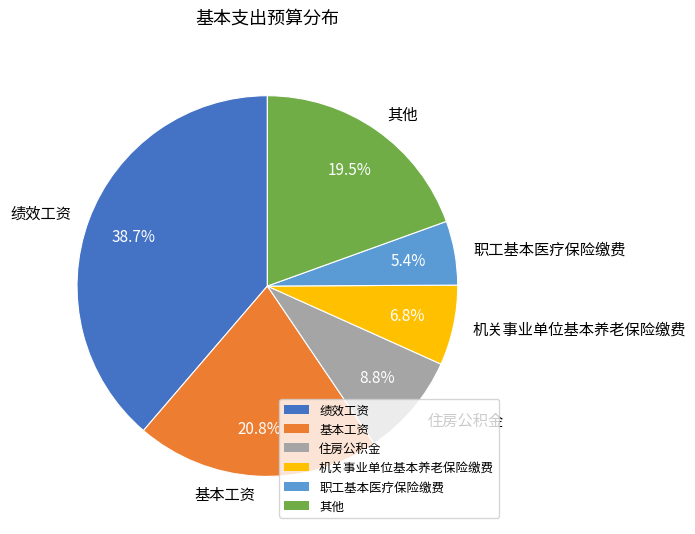

Which has a higher value, 基本工资 or 其他?

基本工资